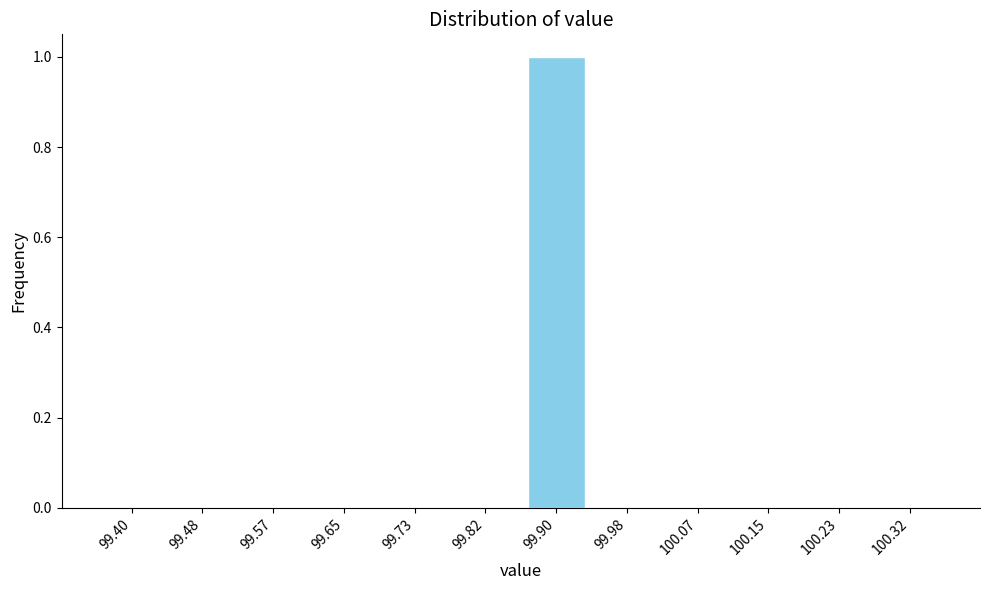

Reading left to right, extract all data points from this chart.

99.40=0	99.48=0	99.57=0	99.65=0	99.73=0	99.82=0	99.90=1	99.98=0	100.07=0	100.15=0	100.23=0	100.32=0